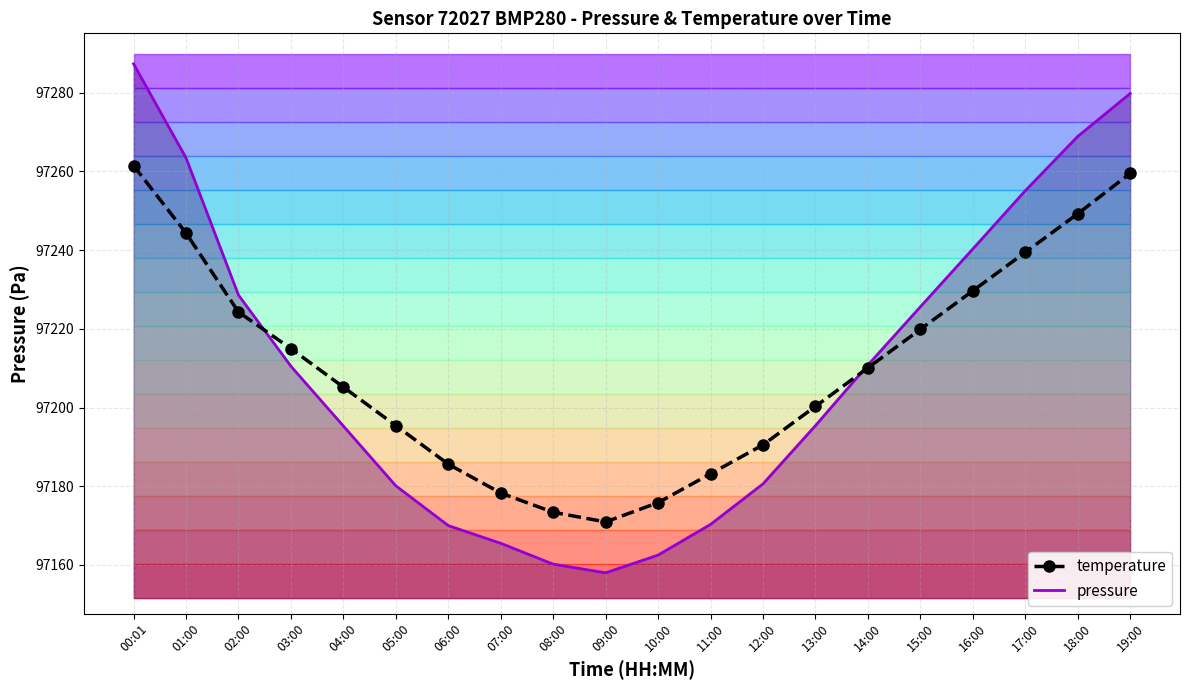

What is the average value of the temperature series?

97210.6